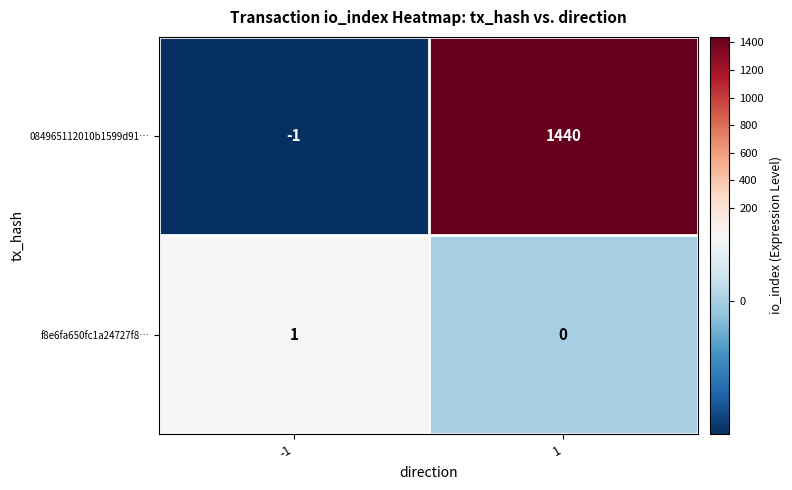

Count the number of categories in the chart.

2